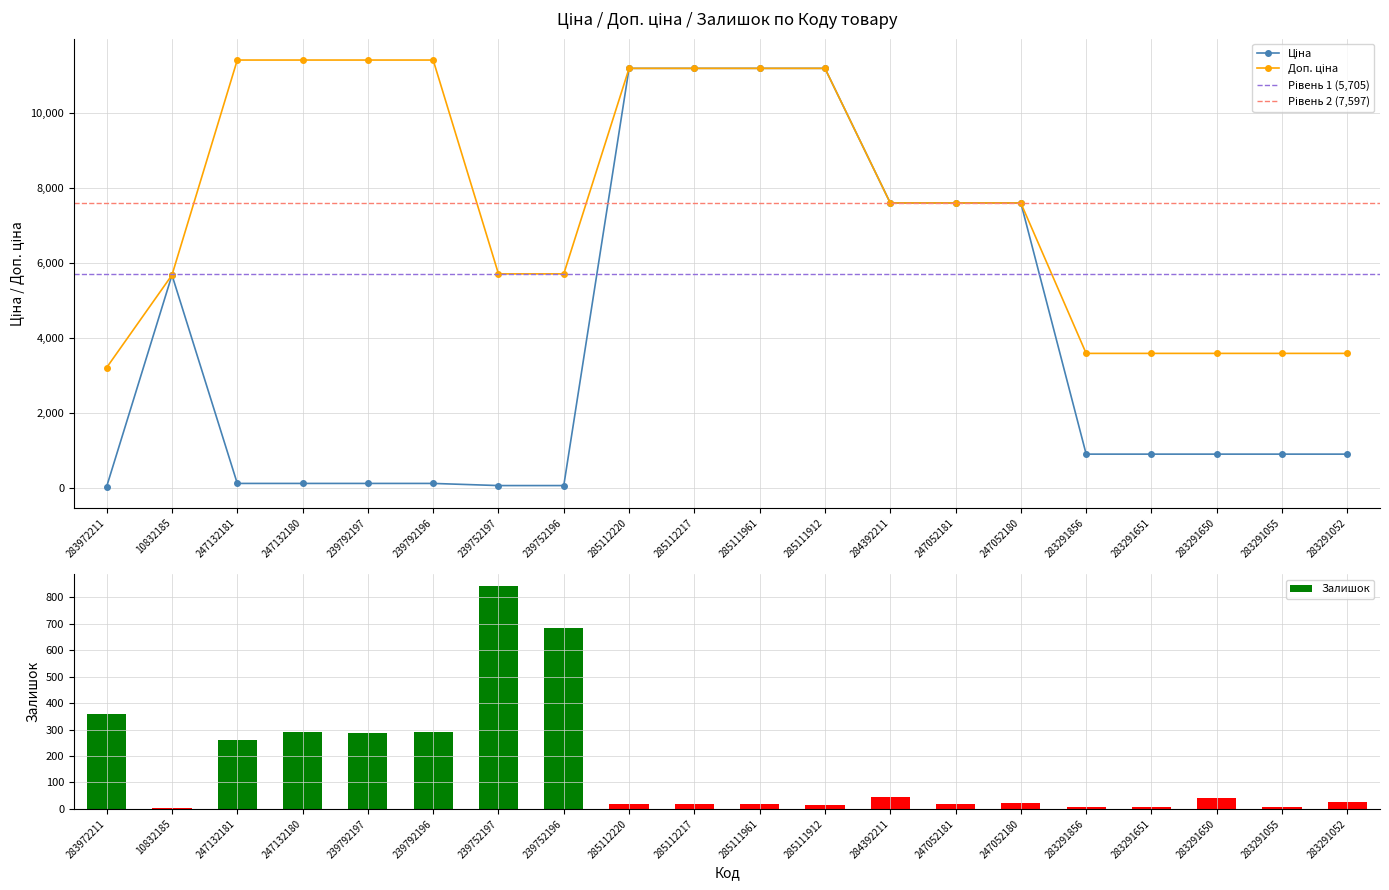

Read the Ціна value at 283291856.

895.9